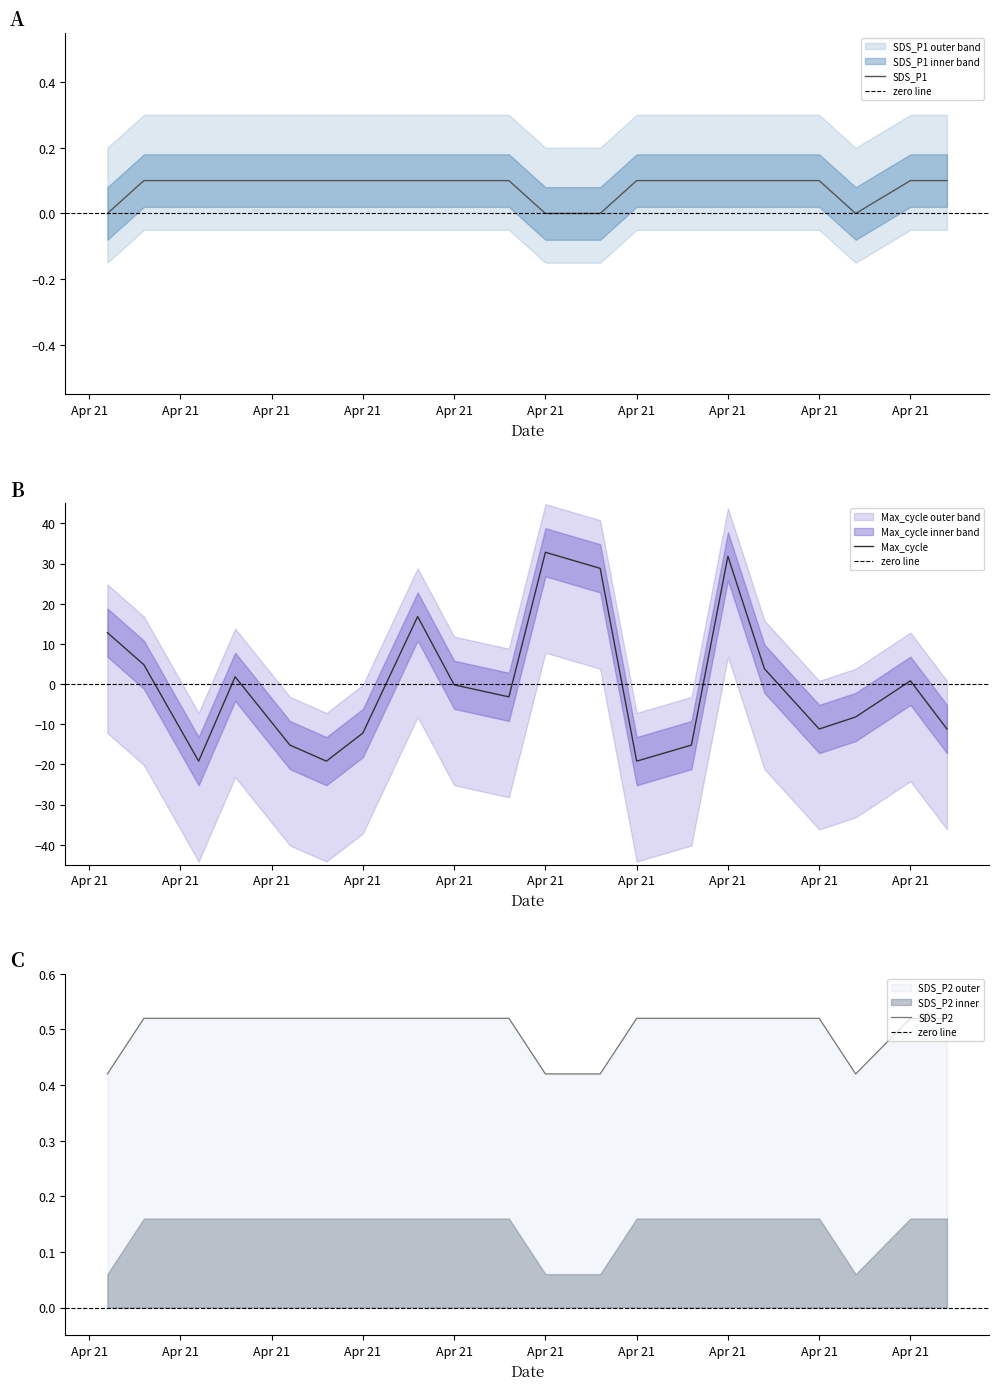

Which category has the lowest value in the SDS_P1 series?

2023/04/21 00:01